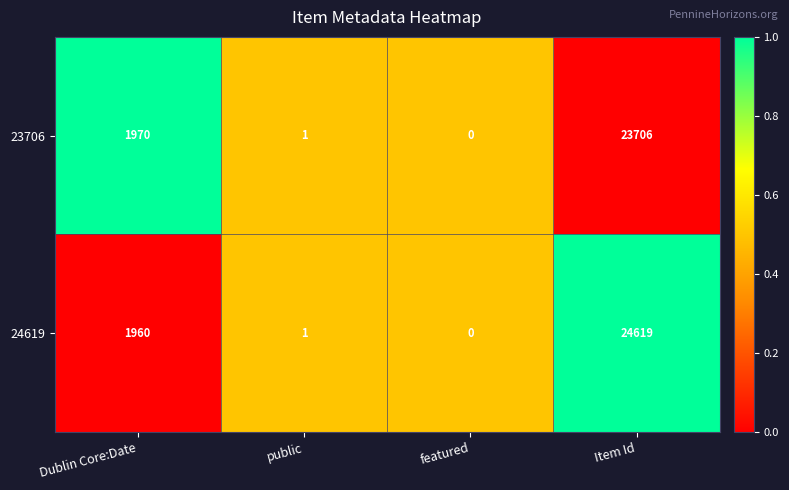

What is the average value of the 23706 series?

6419